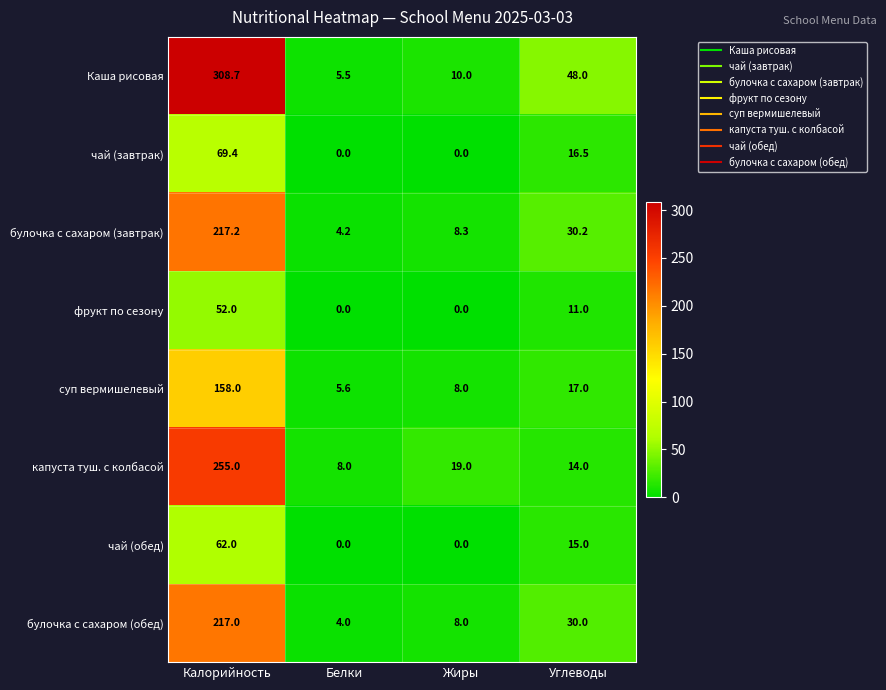

Which label corresponds to the largest value in the chart?

Калорийность